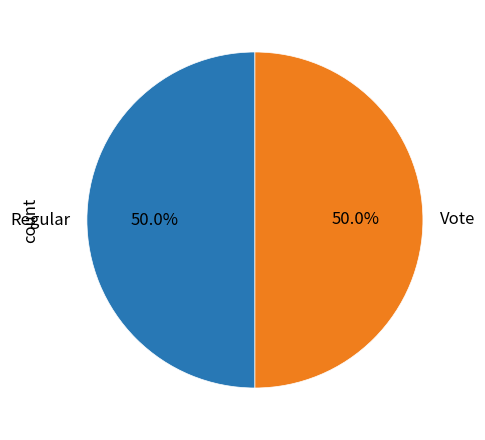

What is the ratio of the value at Regular to the value at Vote?

1.0